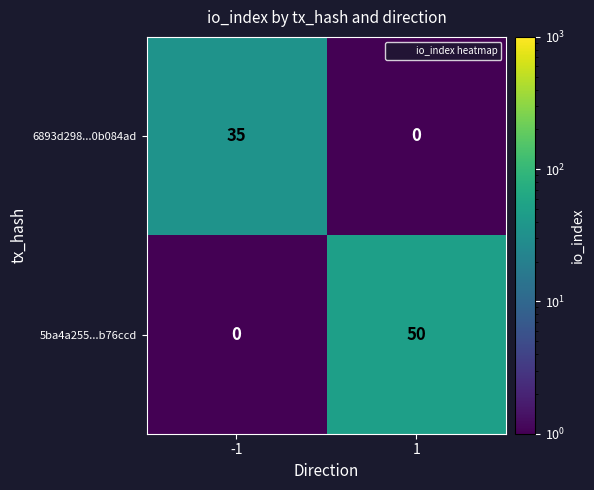

Reading left to right, transcribe all the data shown in this chart.

6893d298...0b084ad: 35	0
5ba4a255...b76ccd: 0	50